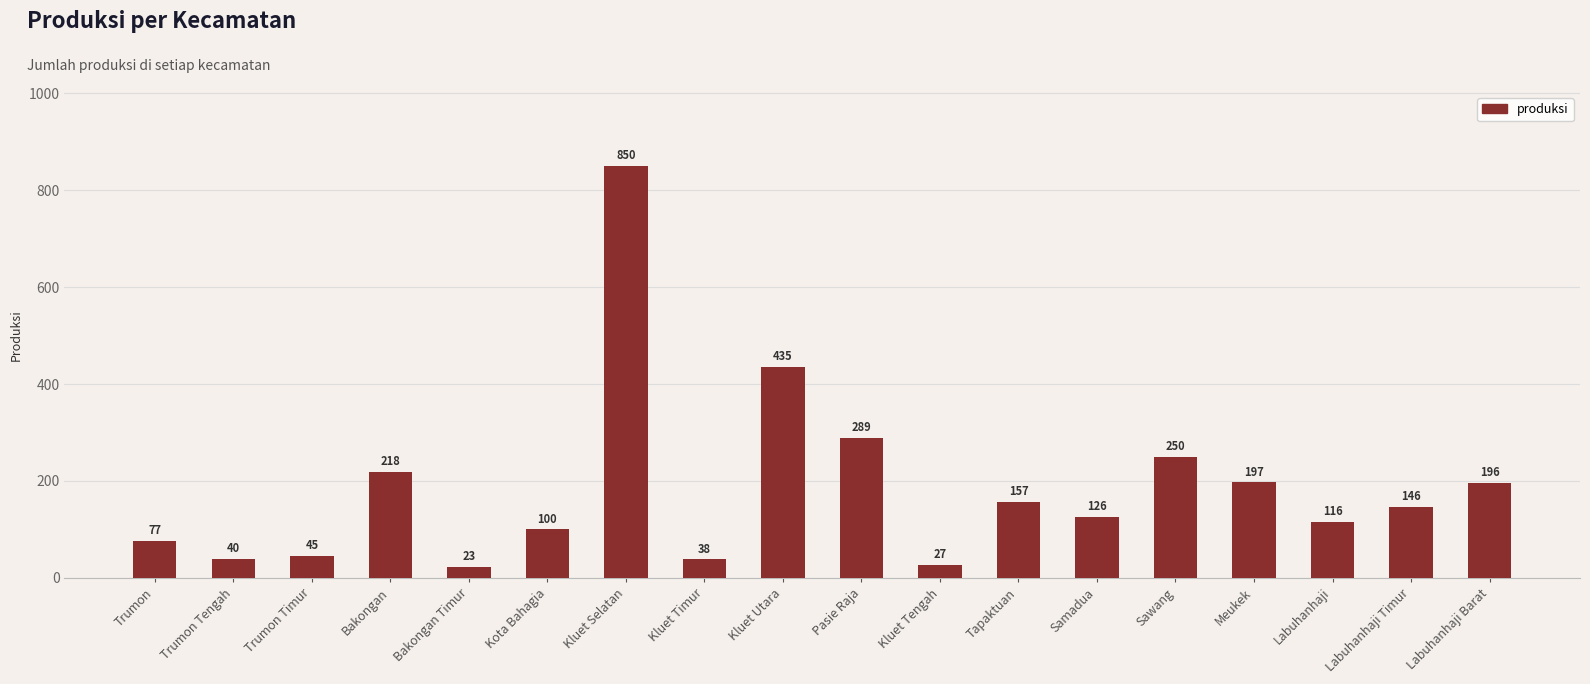

What is the smallest value displayed?

23